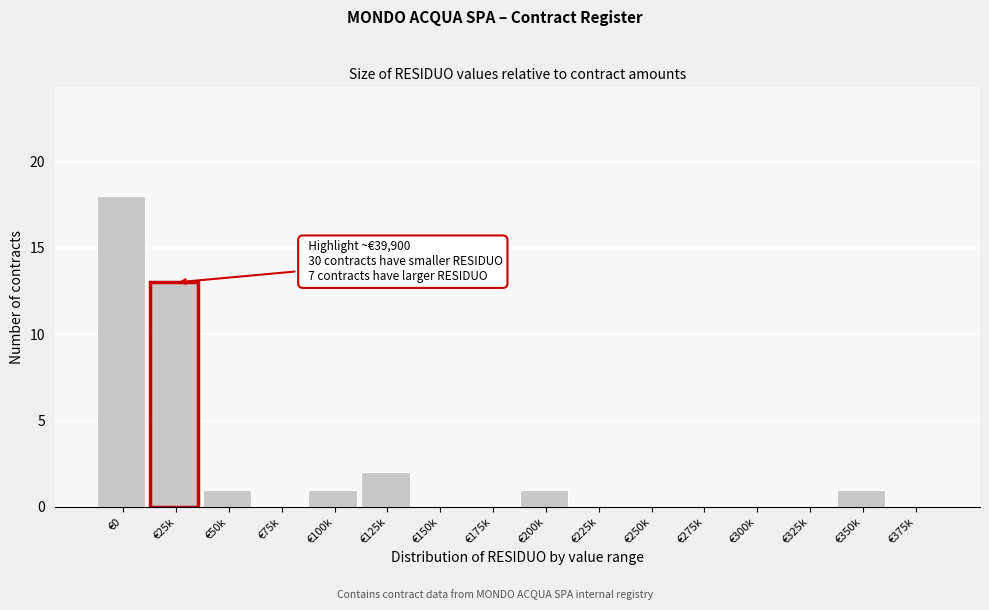

Reading left to right, extract all data points from this chart.

€0=18	€25k=13	€50k=1	€75k=0	€100k=1	€125k=2	€150k=0	€175k=0	€200k=1	€225k=0	€250k=0	€275k=0	€300k=0	€325k=0	€350k=1	€375k=0